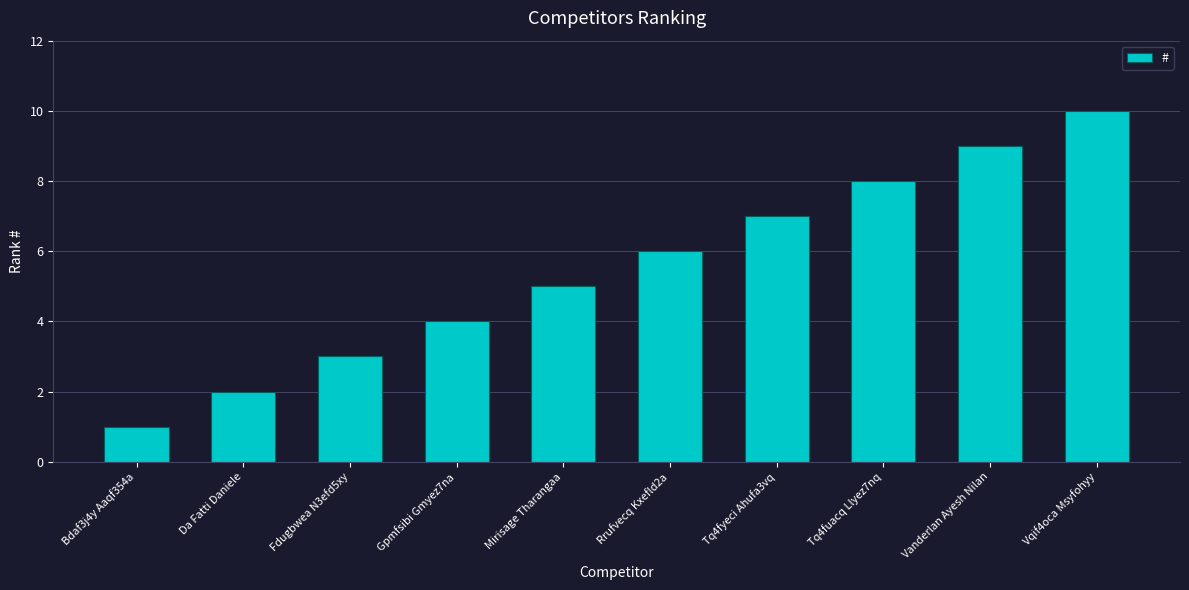

True or false: the data shows 1 at Mirisage Tharangaa.

False